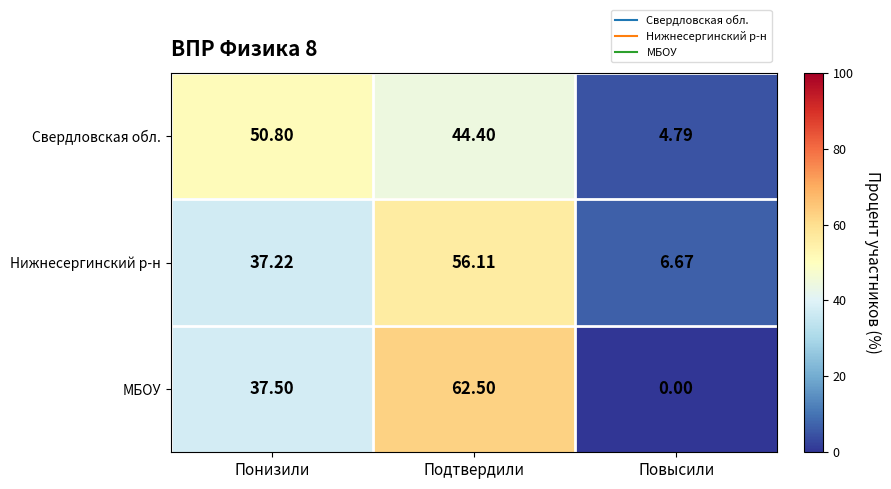

At which label does Свердловская обл. first exceed 44?

Понизили